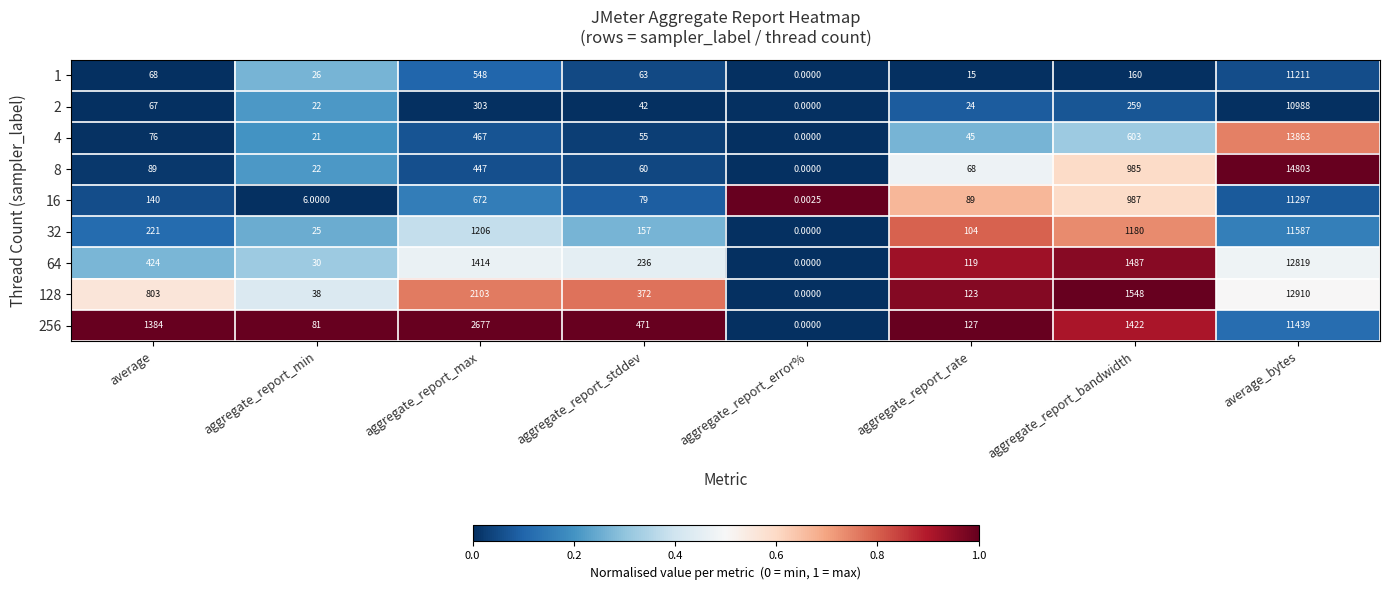

At which label does 128 reach its peak?

average_bytes